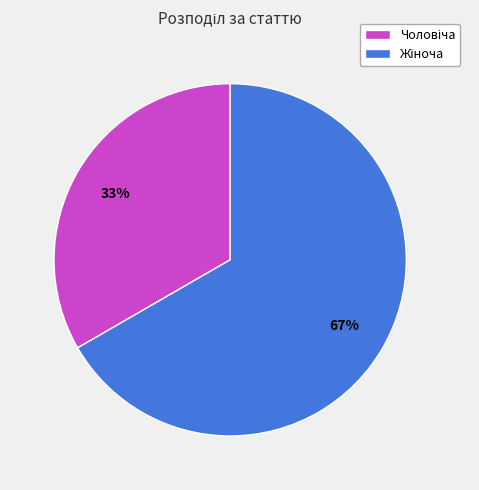

To the nearest percent, what is the average slice percentage?

50%